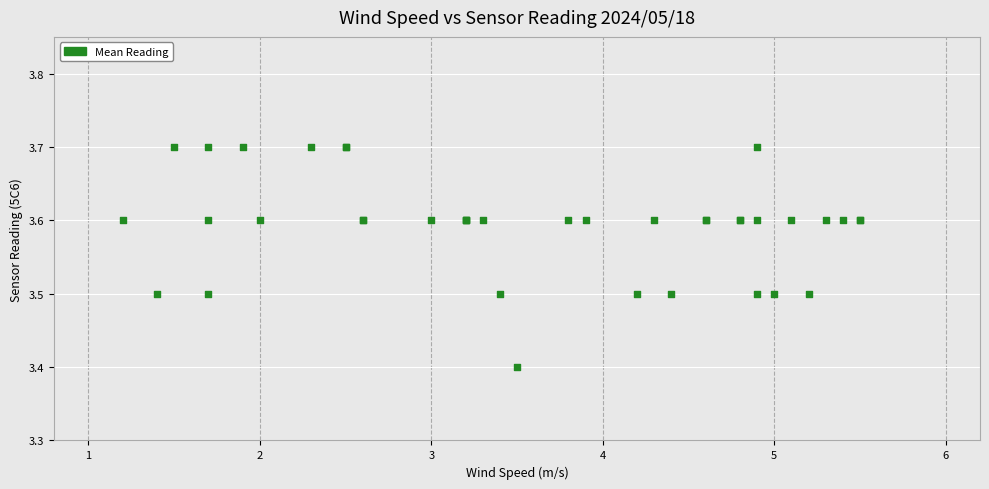

What Y value in the scatter plot is closest to 3?

3.4